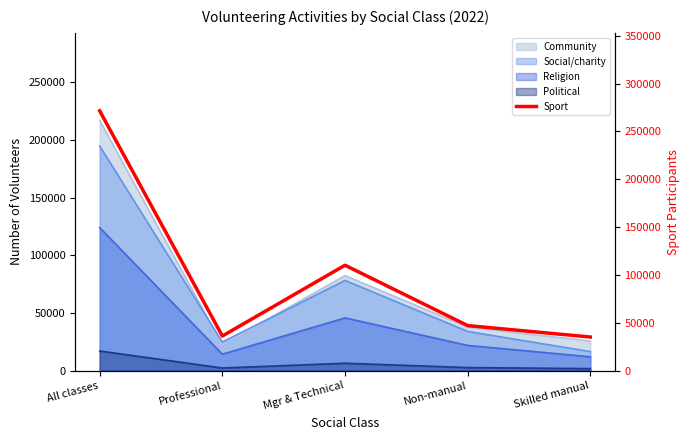

What value does the data have at Professional?

36194